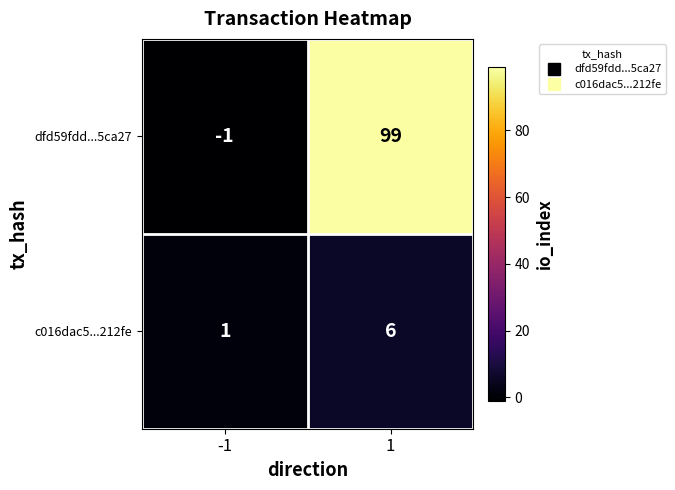

Is the value of dfd59fdd...5ca27 at -1 greater than the value of c016dac5...212fe at 1?

No